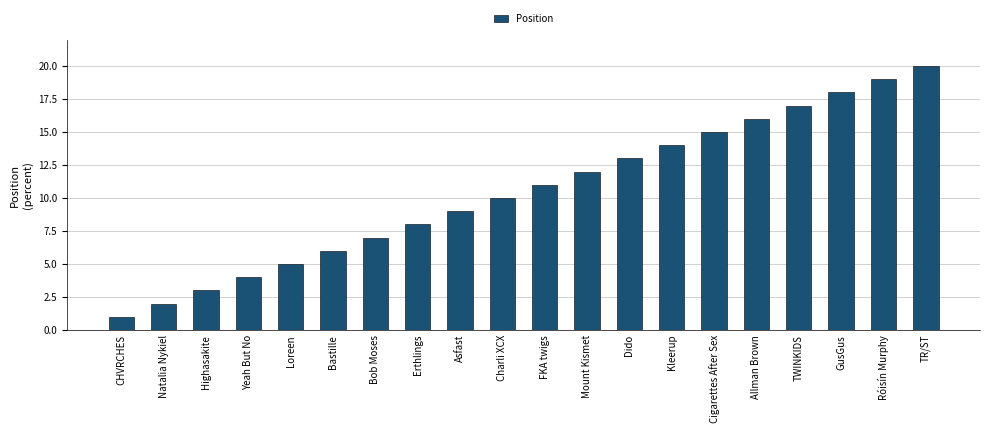

Reading left to right, list all the values displayed in this chart.

CHVRCHES=1	Natalia Nykiel=2	Highasakite=3	Yeah But No=4	Loreen=5	Bastille=6	Bob Moses=7	Erthlings=8	Asfast=9	Charli XCX=10	FKA twigs=11	Mount Kismet=12	Dido=13	Kleerup=14	Cigarettes After Sex=15	Allman Brown=16	TWINKIDS=17	GusGus=18	Róisín Murphy=19	TR/ST=20